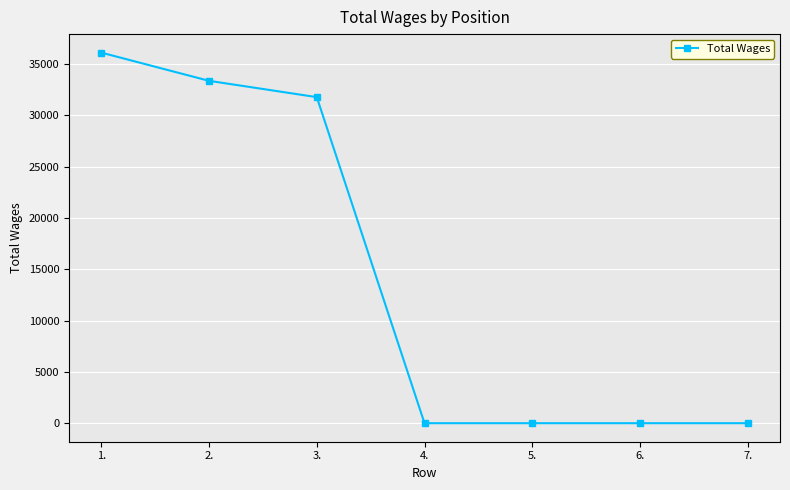

What is the maximum value shown in the chart?

36091